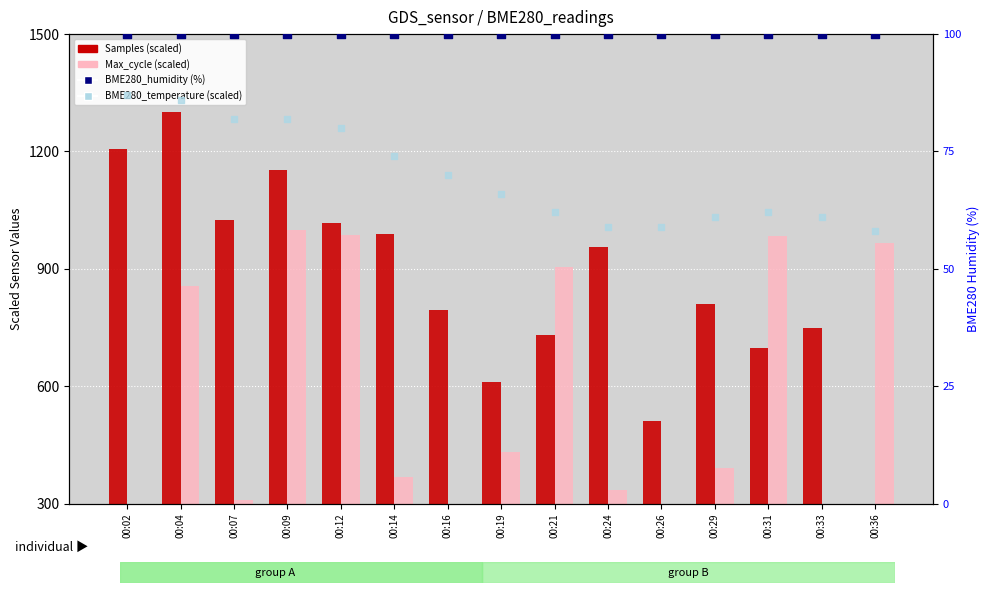

Which series reaches the minimum Y coordinate?

BME280_temperature (scaled)